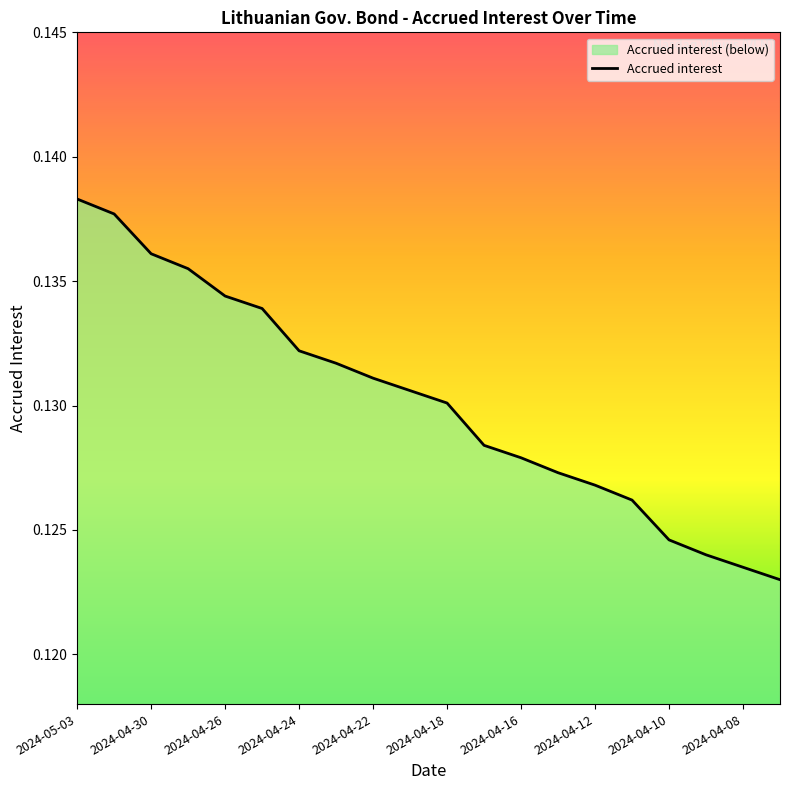

What is the average value?

0.1